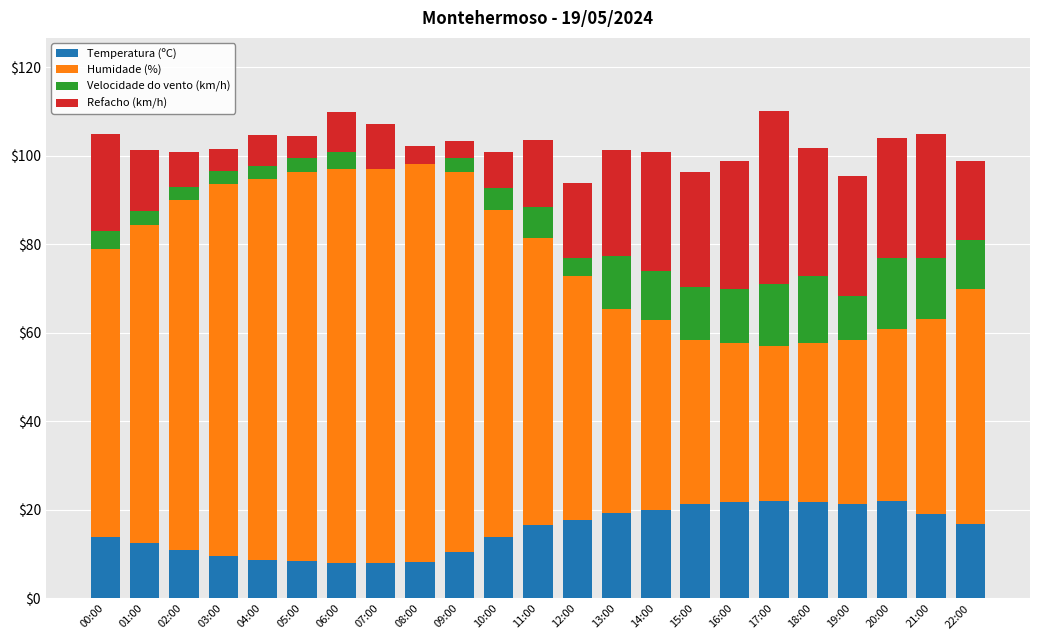

What is the total value across all series at 15:00?

96.4